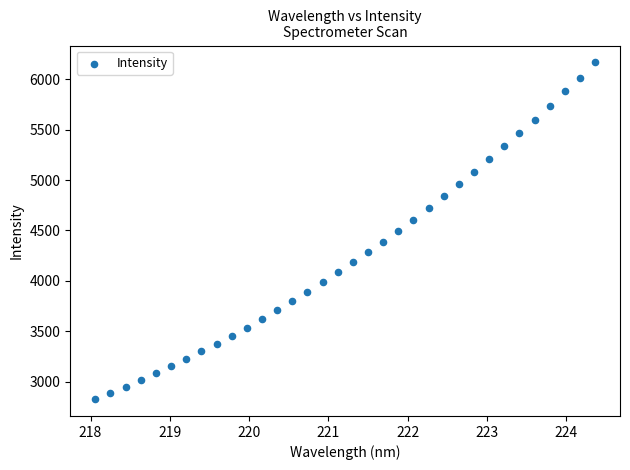

What is the range of X values (max minus min)?

6.3